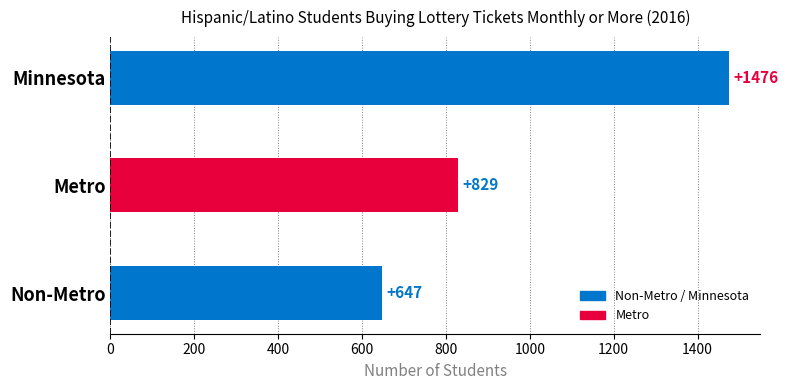

What is the sum of all values?

2952